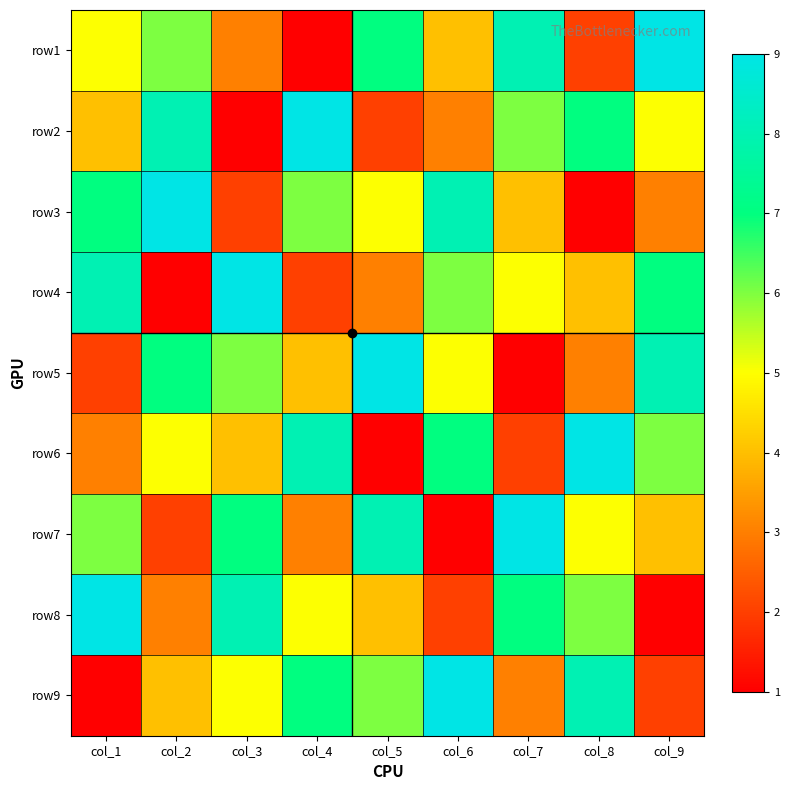

What is the smallest value displayed?

1